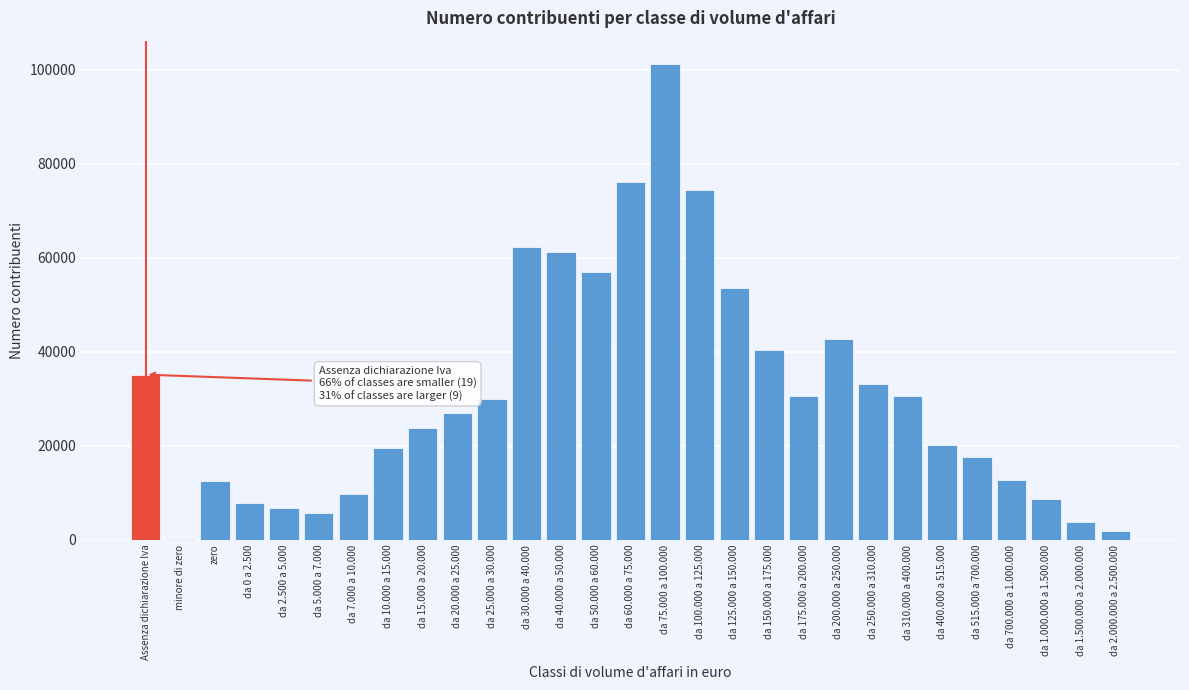

Where is the data nearest to the value 50643?

da 125.000 a 150.000